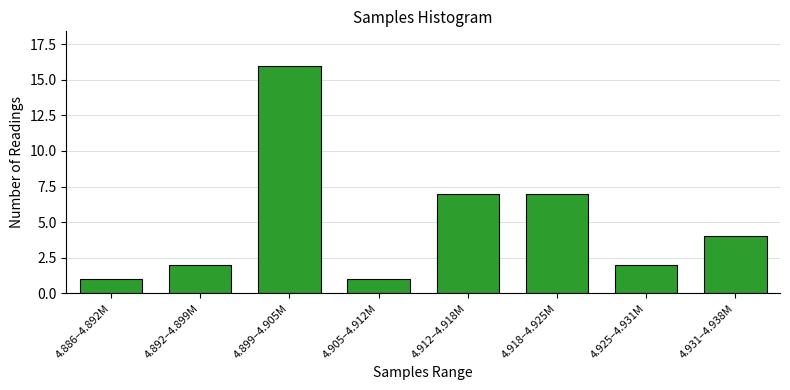

Reading left to right, what are all the values shown in this chart?

4.886–4.892M=1	4.892–4.899M=2	4.899–4.905M=16	4.905–4.912M=1	4.912–4.918M=7	4.918–4.925M=7	4.925–4.931M=2	4.931–4.938M=4